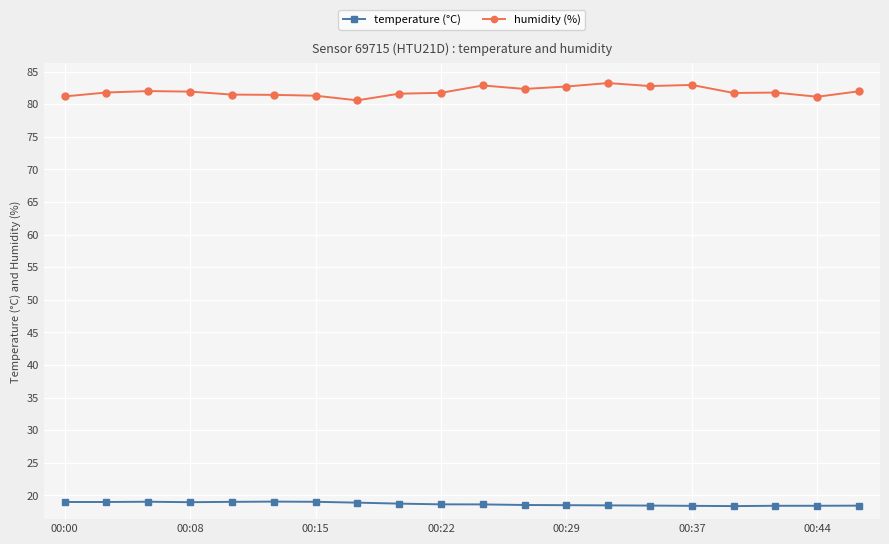

Rank the series by their maximum value, from lowest to highest.

temperature (°C), humidity (%)